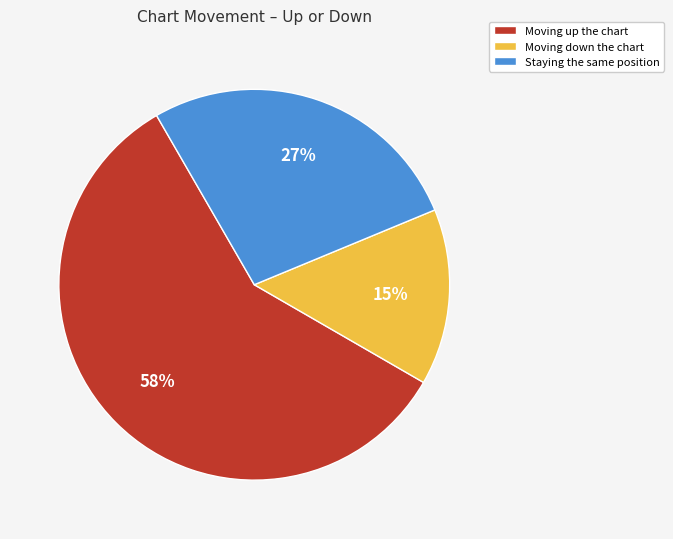

To the nearest percent, what is the average slice percentage?

33%